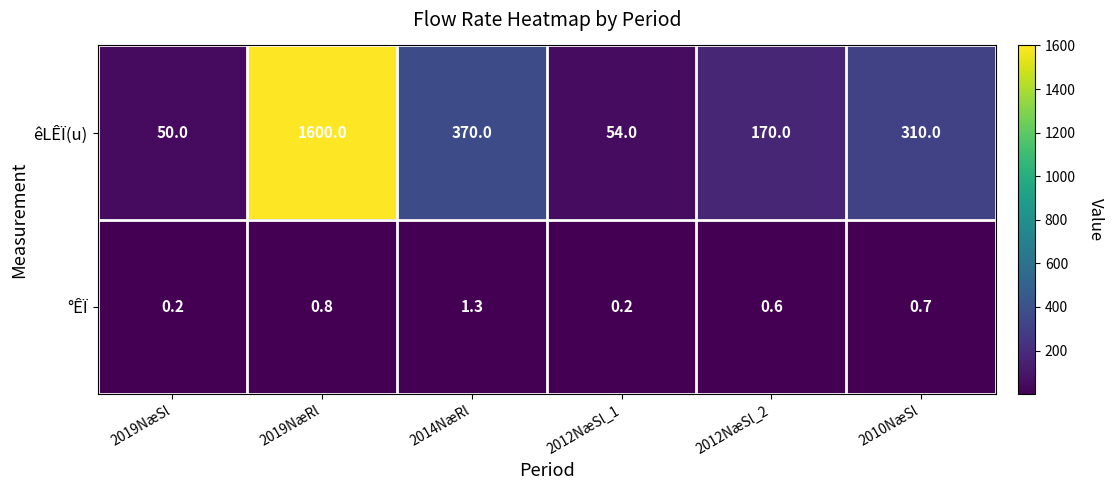

Which series changed the most between 2012NæSl_1 and 2012NæSl_2?

êLÊÏ(u)